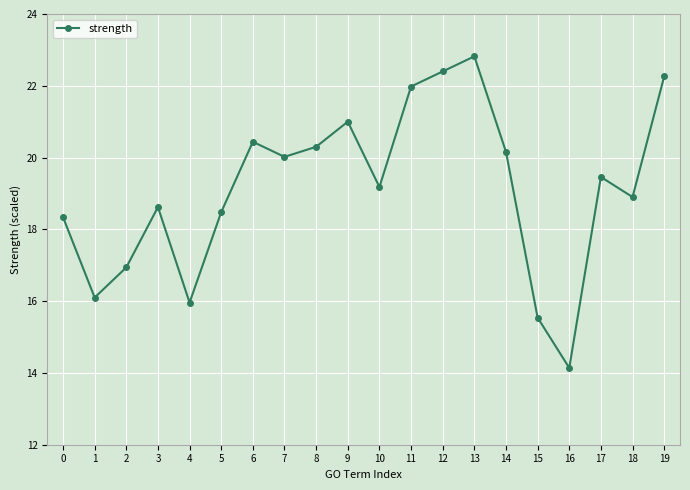

How many interior local peaks (higher than both neighbors) does the data have?

5